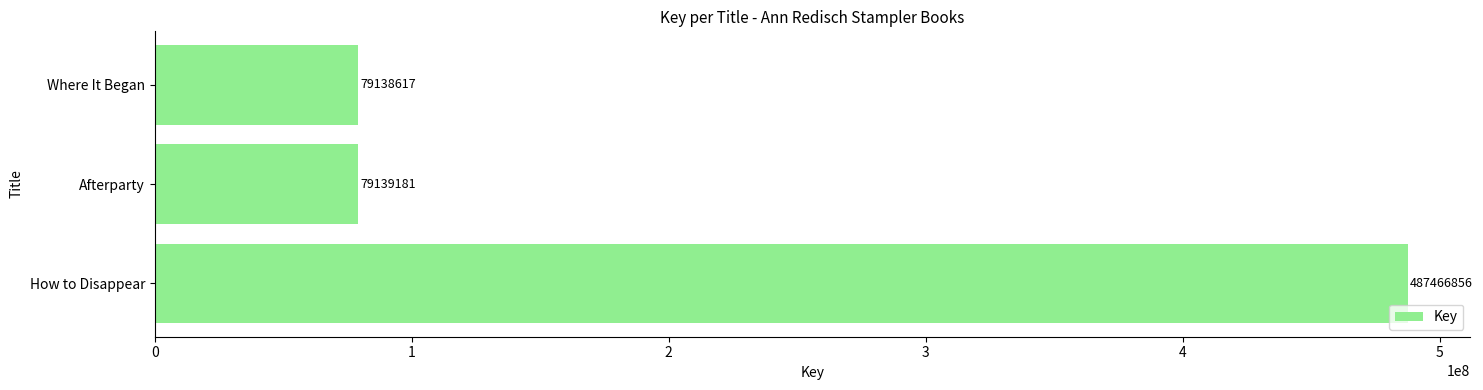

Reading bottom to top, transcribe all the data shown in this chart.

How to Disappear=487466856	Afterparty=79139181	Where It Began=79138617